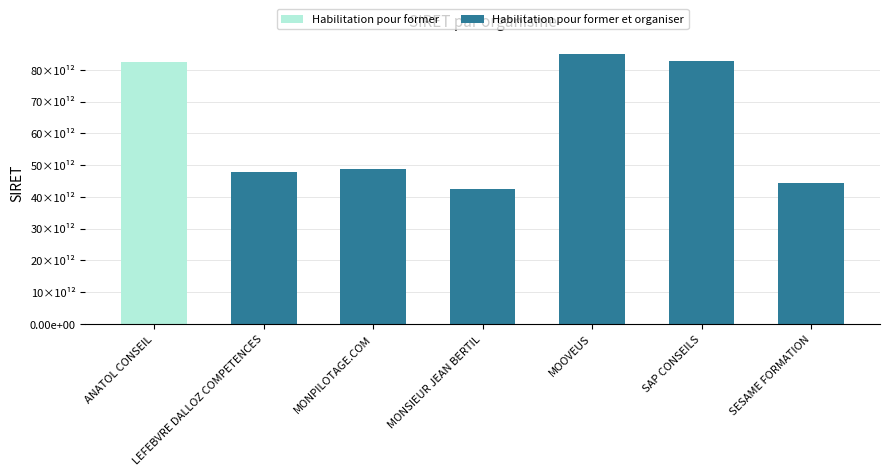

What are all the series names shown in the legend?

Habilitation pour former, Habilitation pour former et organiser